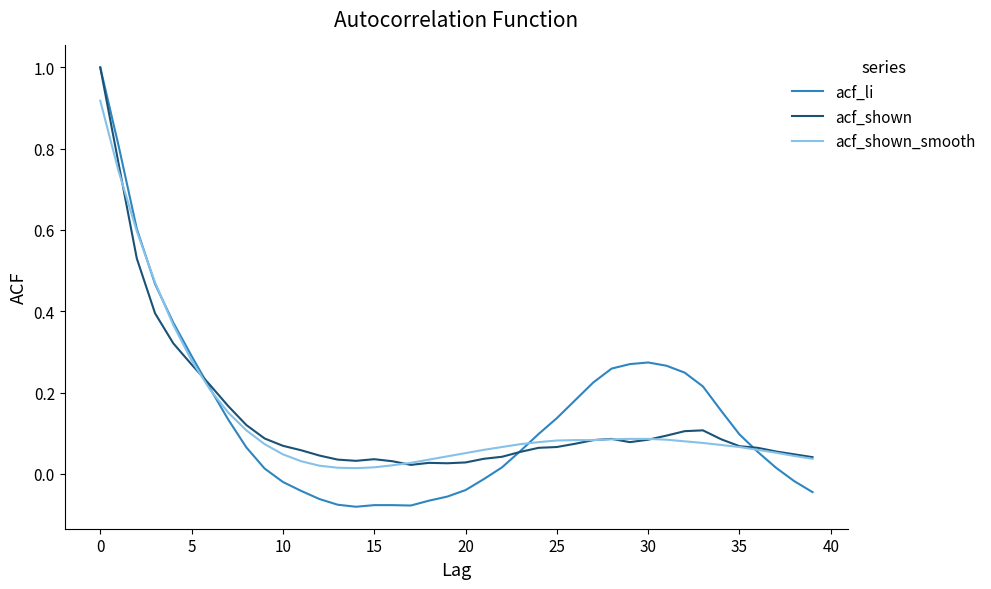

What is the maximum value for acf_li?

1.0